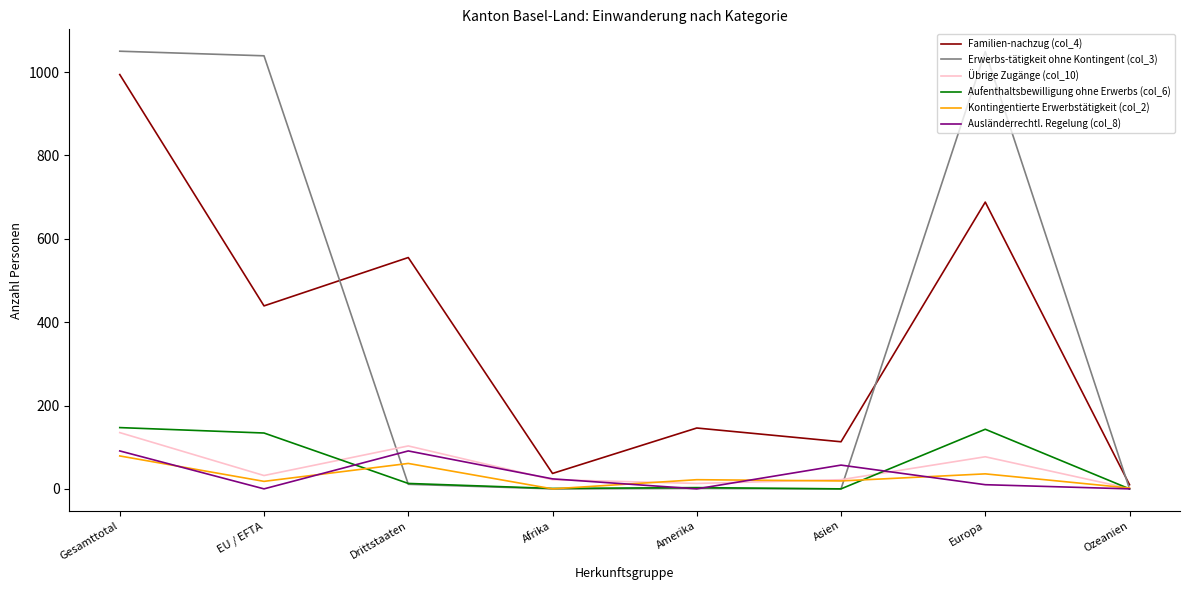

What is the difference between the maximum and minimum values in the Erwerbs-tätigkeit ohne Kontingent (col_3) series?

1050